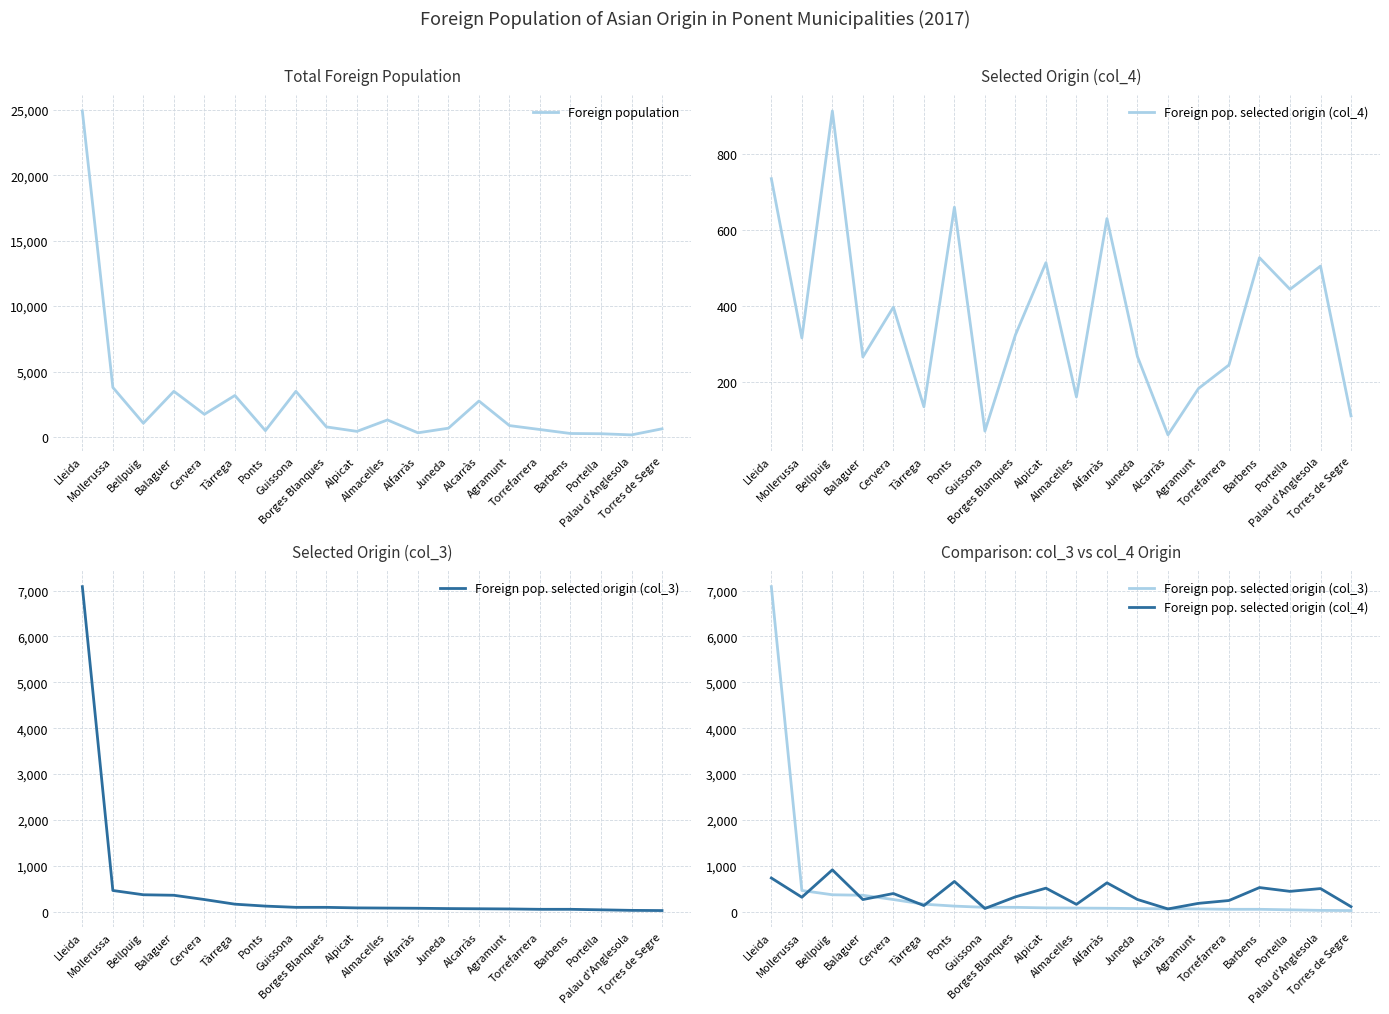

True or false: Foreign population and Foreign pop. selected origin (col_4) intersect in this chart.

True